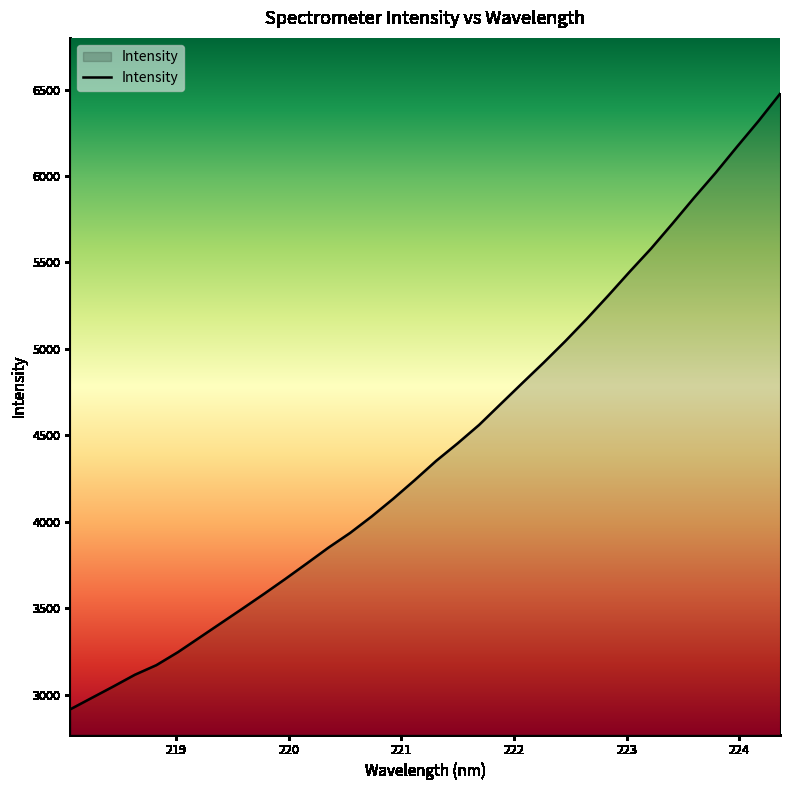

What is the difference between the maximum and minimum values?

3560.4